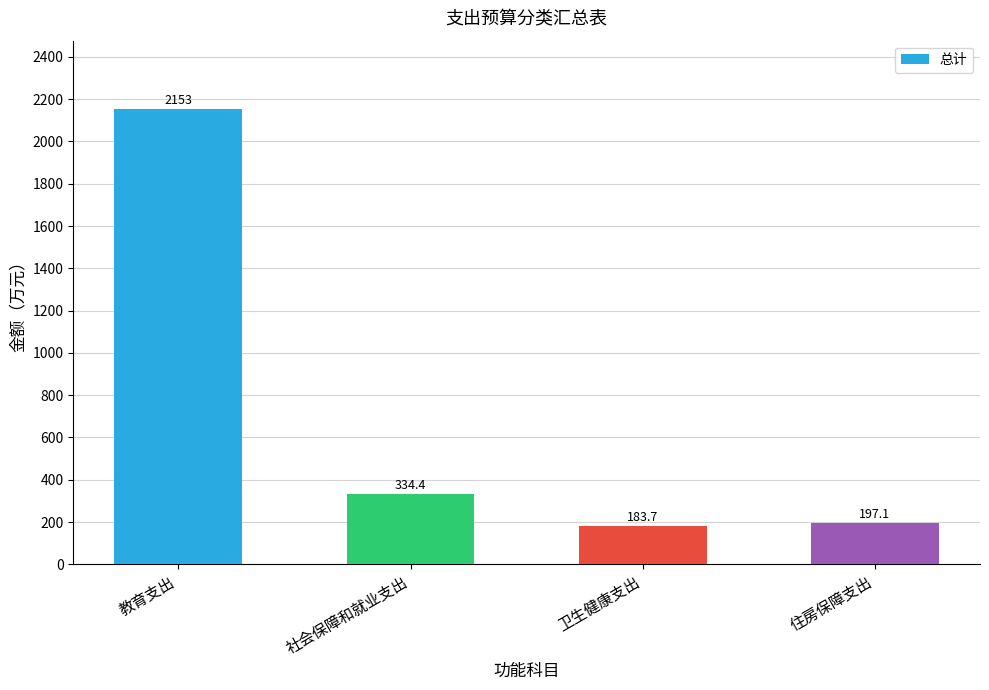

Reading right to left, transcribe all the data shown in this chart.

住房保障支出=197.1	卫生健康支出=183.7	社会保障和就业支出=334.4	教育支出=2153.4